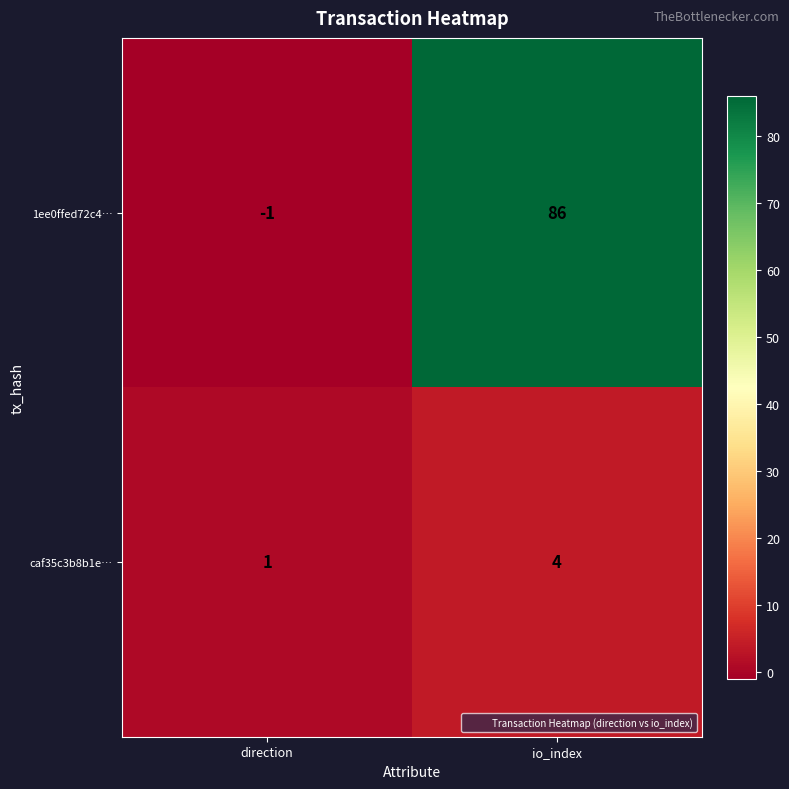

At which category is the sum across all series the highest?

io_index